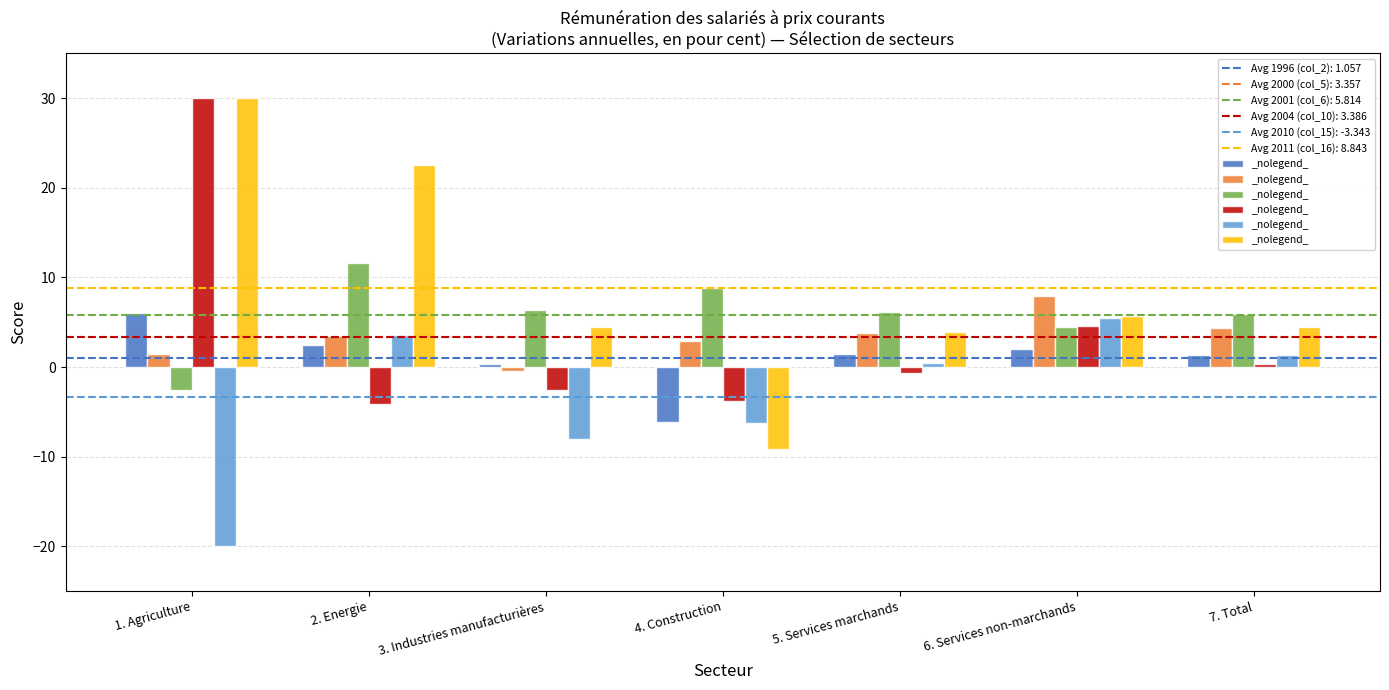

What is the greatest value displayed?

30.0